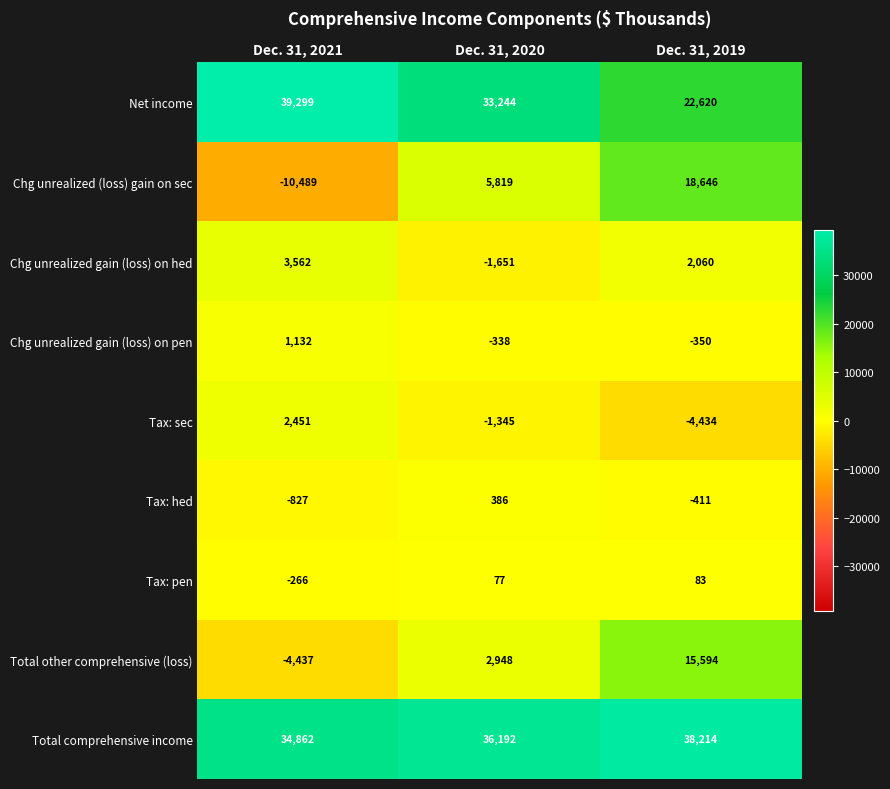

What is the difference between the maximum and minimum values in the Chg unrealized (loss) gain on sec series?

29135